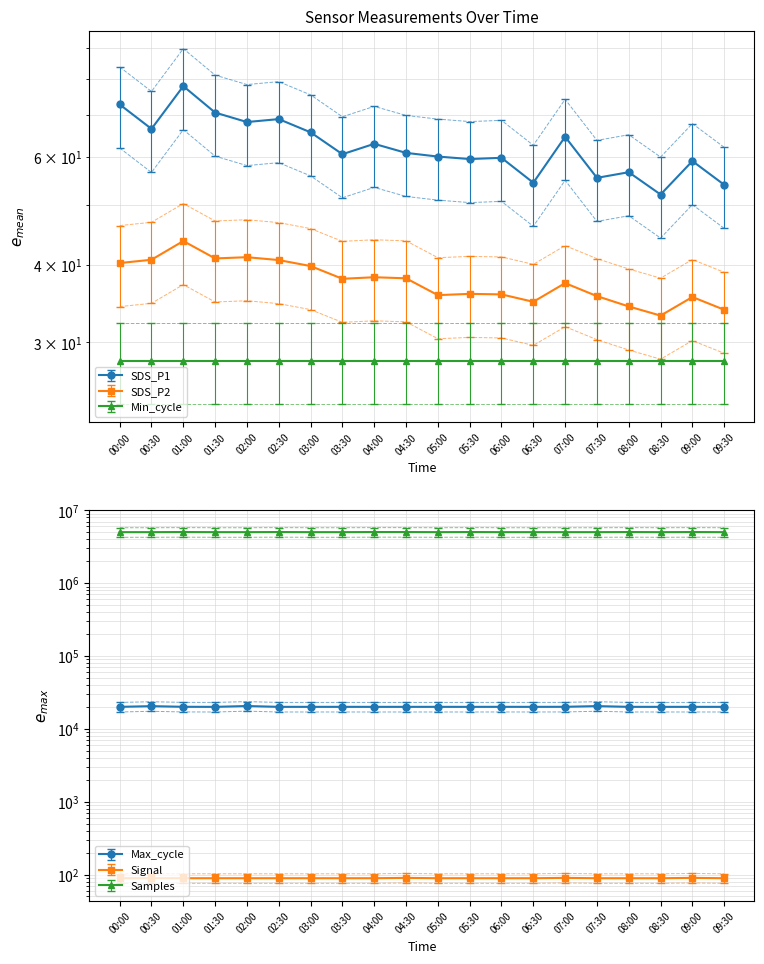

True or false: SDS_P2 and Max_cycle cross at least once.

False